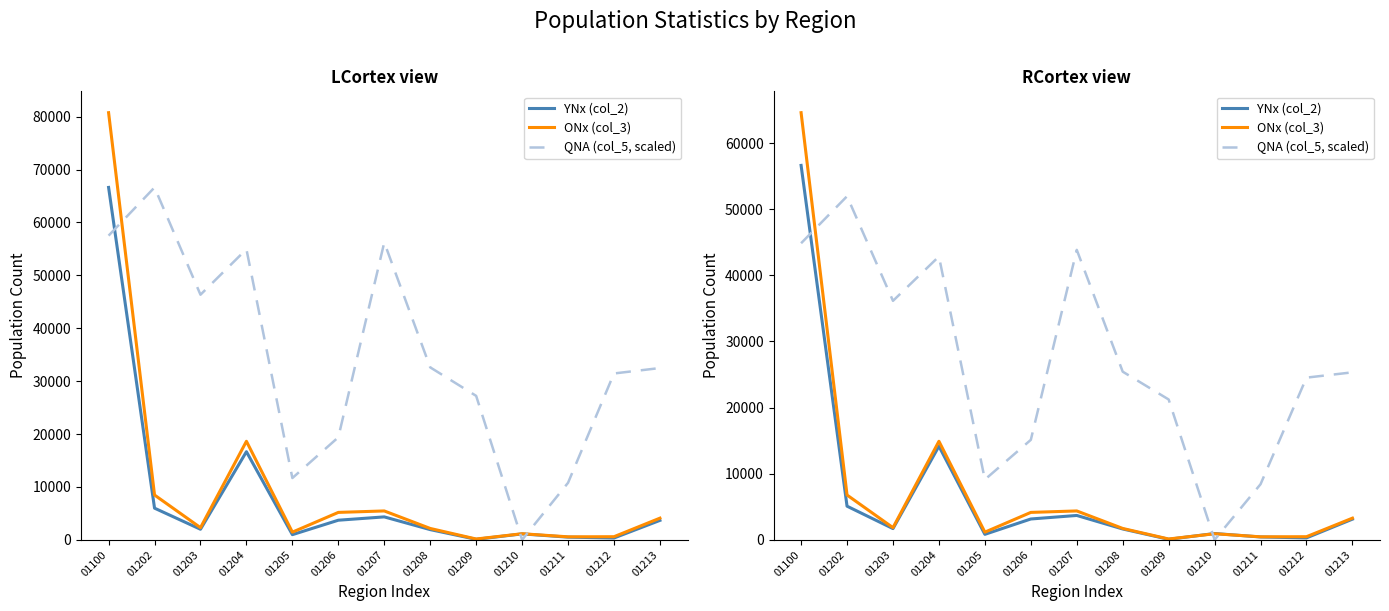

Is it true that ONx (col_3) equals 193.0 at 01211?

False